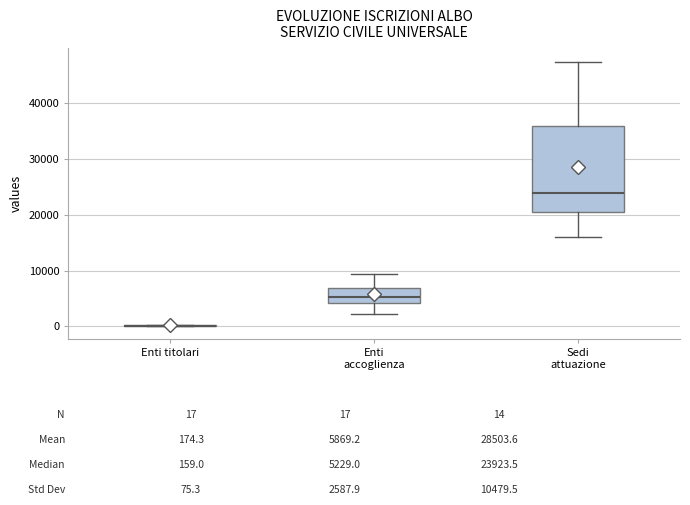

Reading left to right, transcribe this box plot: for each box, give where its median line is, the range the box spans, and where its two whiskers end, as read against the y-axis. The values are not printed on the chart, so give them approximately, as read against the axis.

Enti titolari: box collapsed to a line at 0, whiskers 0 to 0
Enti accoglienza: median 5000, box 4000 to 7000, whiskers 2000 to 9000
Sedi attuazione: median 24000, box 20000 to 36000, whiskers 16000 to 47000